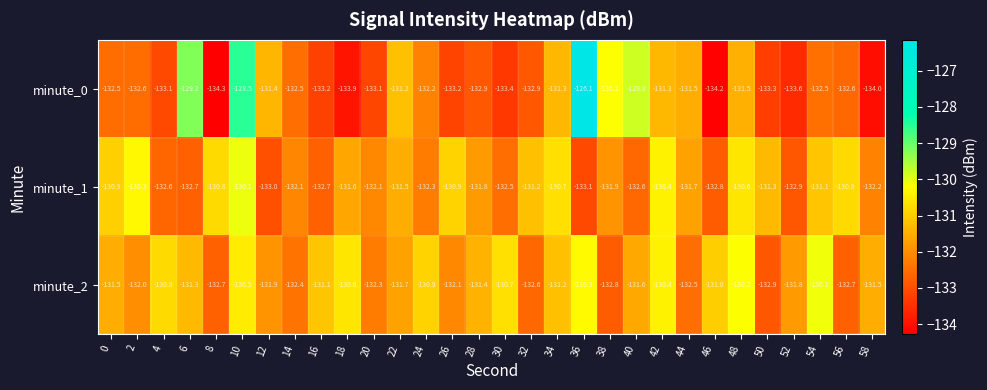

Where does the minute_0 series first go above -132?

6